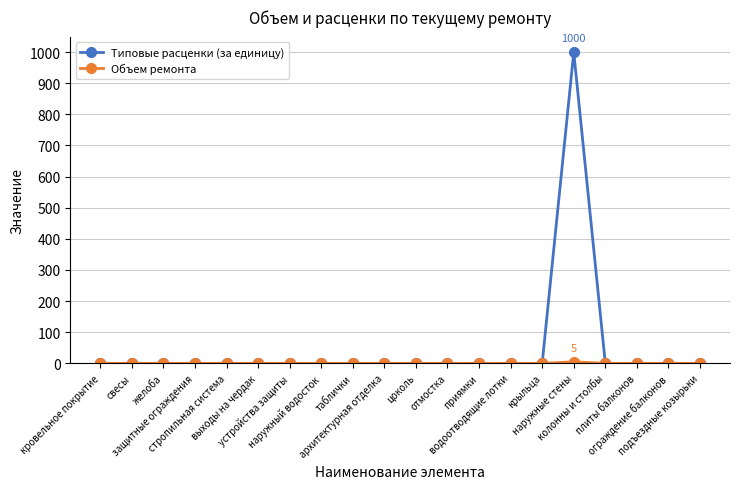

What is the maximum value shown in the chart?

999.5